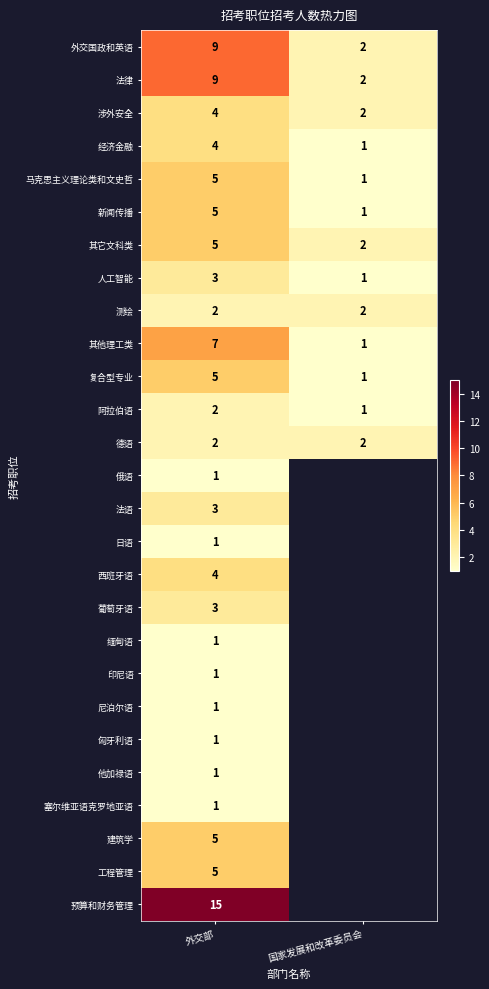

How many distinct data groups are displayed?

27